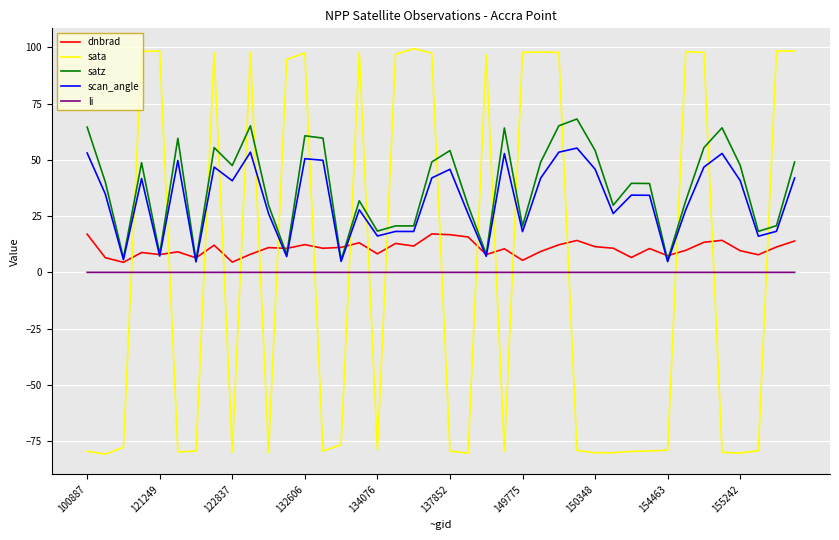

True or false: sata and scan_angle intersect in this chart.

True